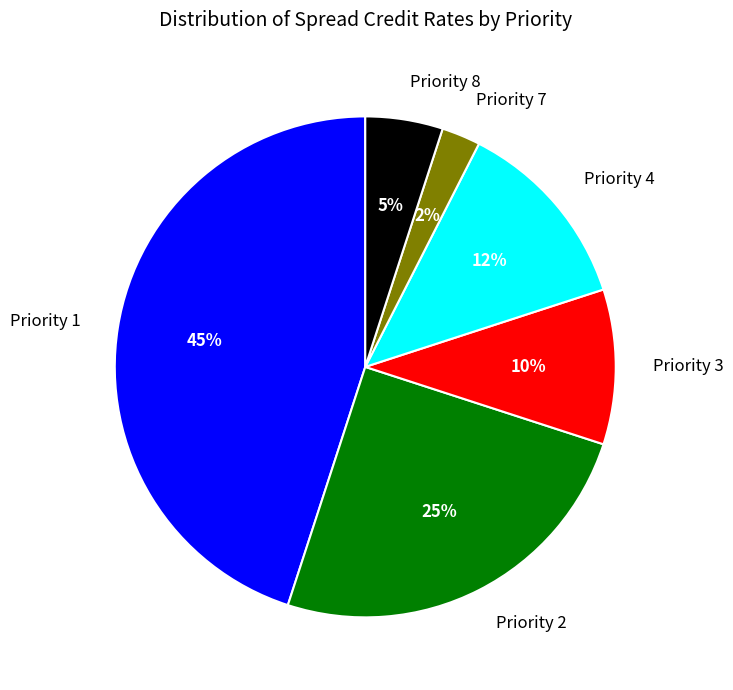

Which slice is the largest?

Priority 1